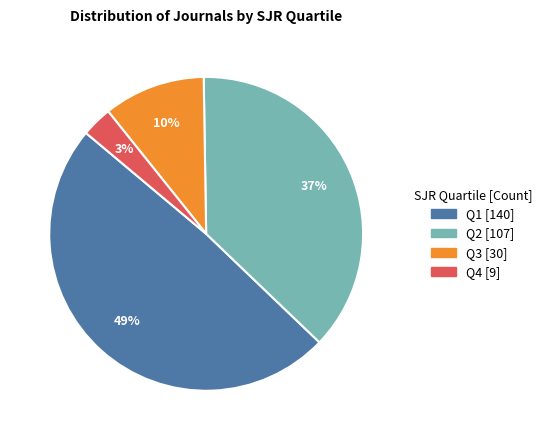

Which has a higher value, Q4 [9] or Q1 [140]?

Q1 [140]